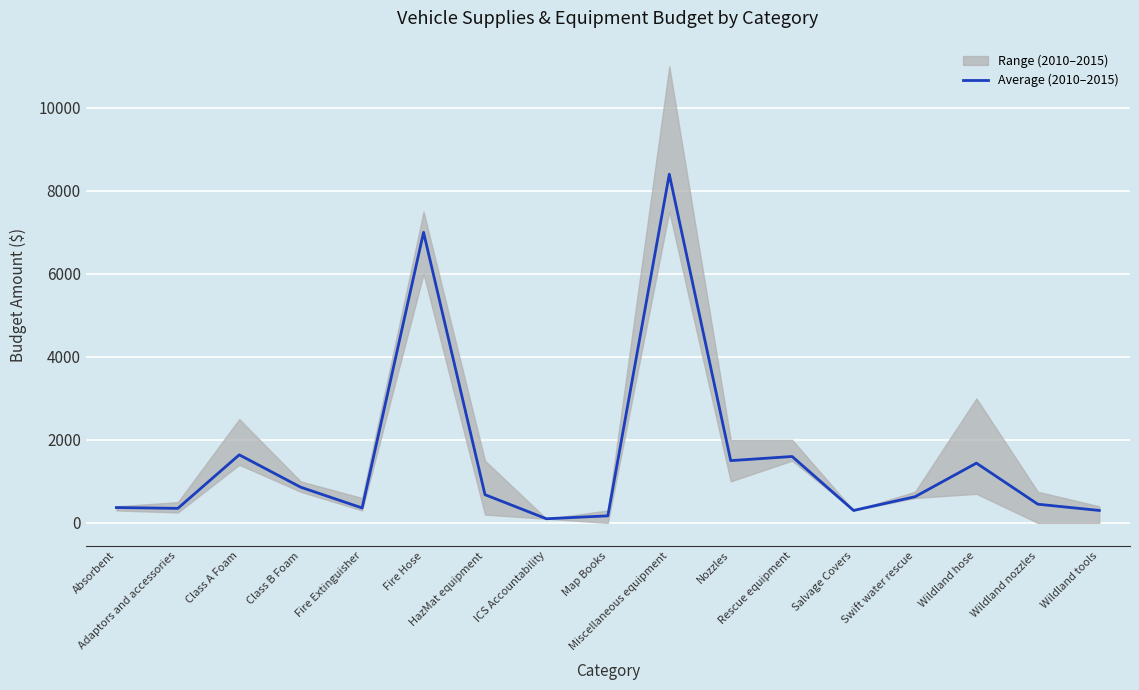

The value at Nozzles is 1999. True or false?

False